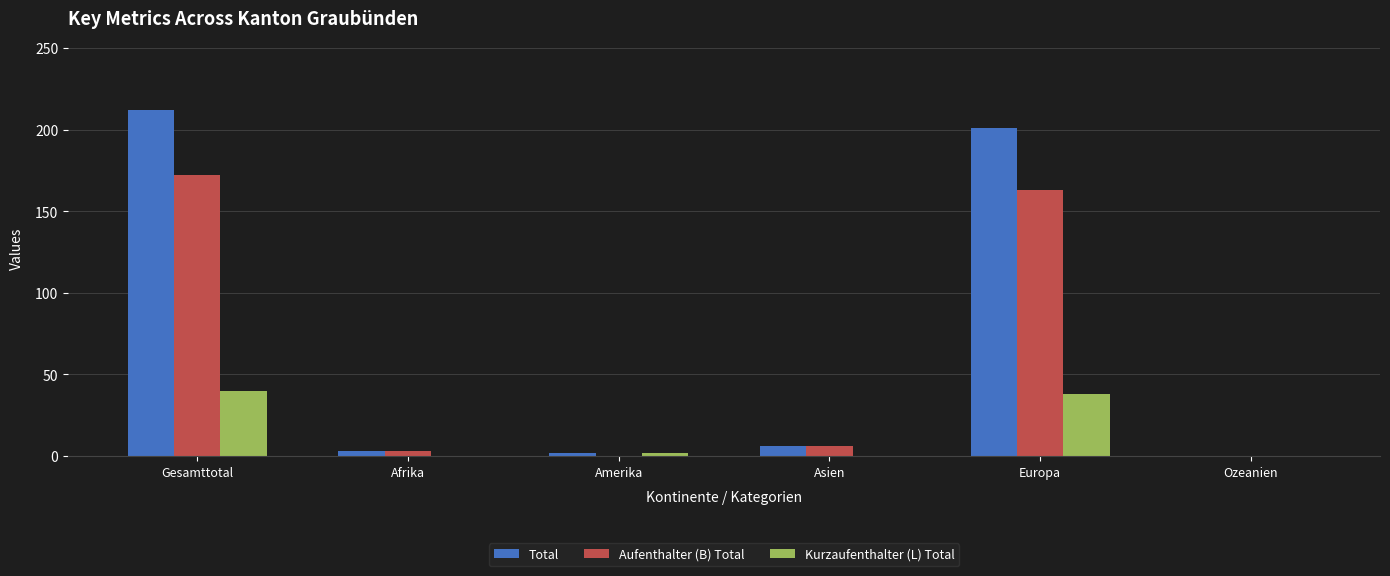

What is the sum of the Total values at Gesamttotal and Ozeanien?

212